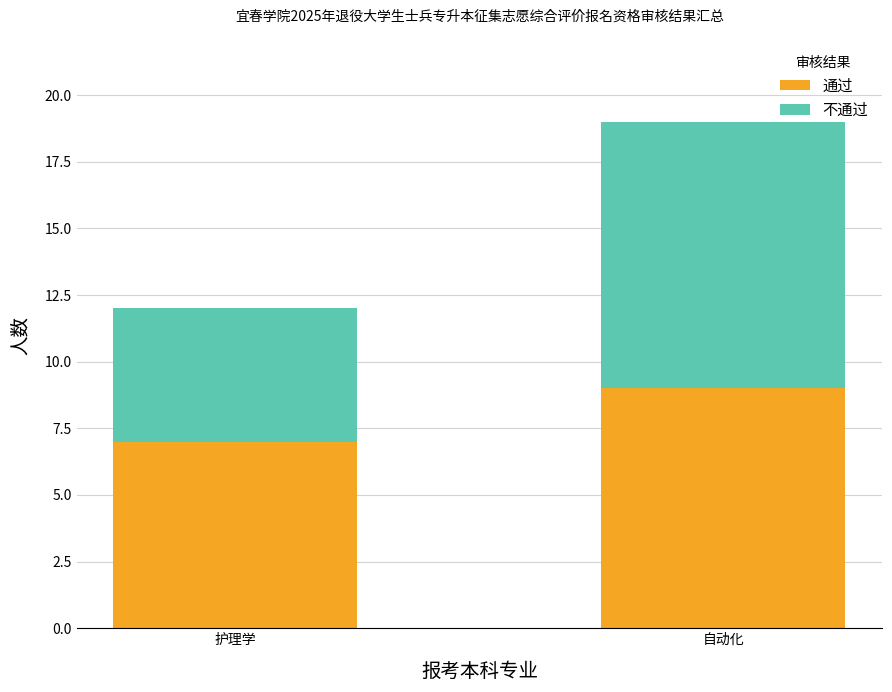

Reading left to right, list the values for the 通过 series.

7	9